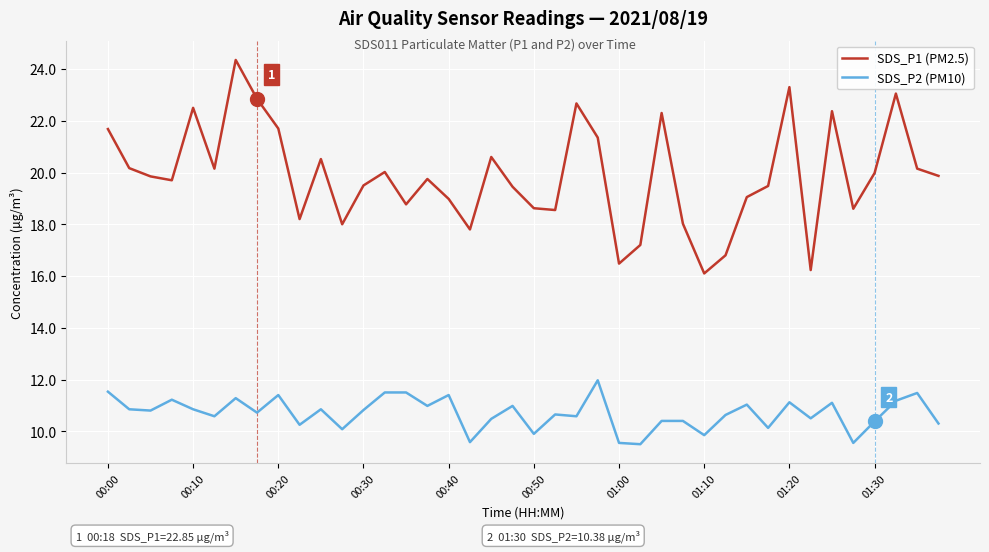

Does the chart have visible grid lines?

Yes